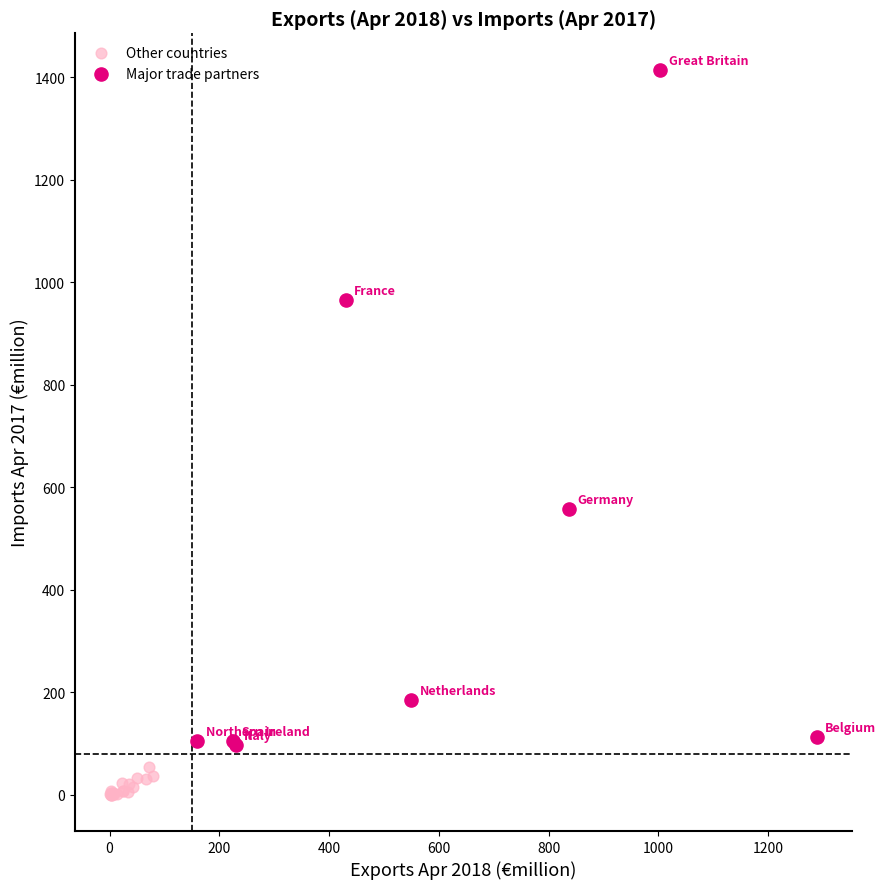

Which series contains the lowest Y value?

Other countries